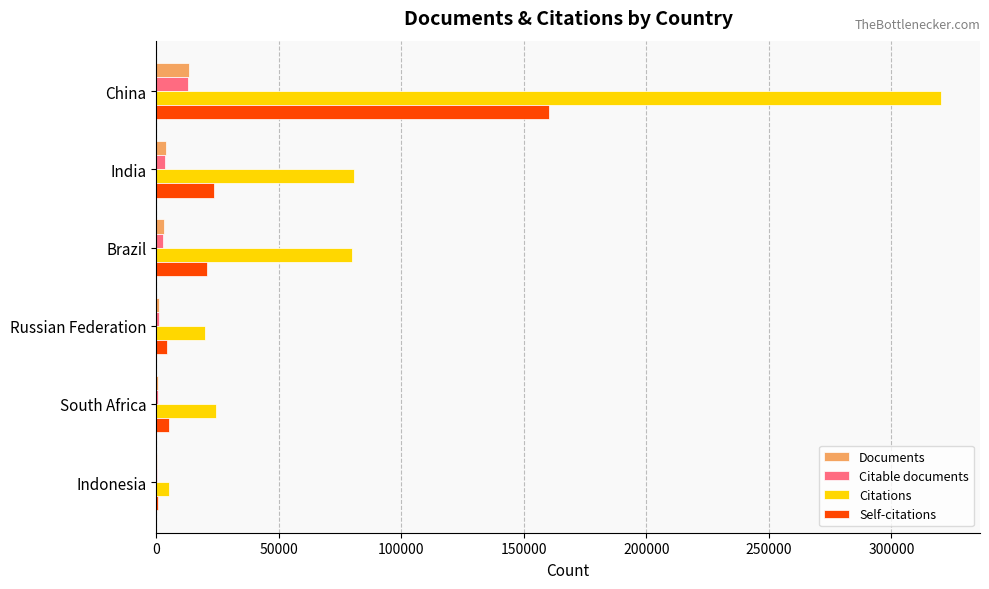

True or false: Self-citations has a value of 20906 at Brazil.

True